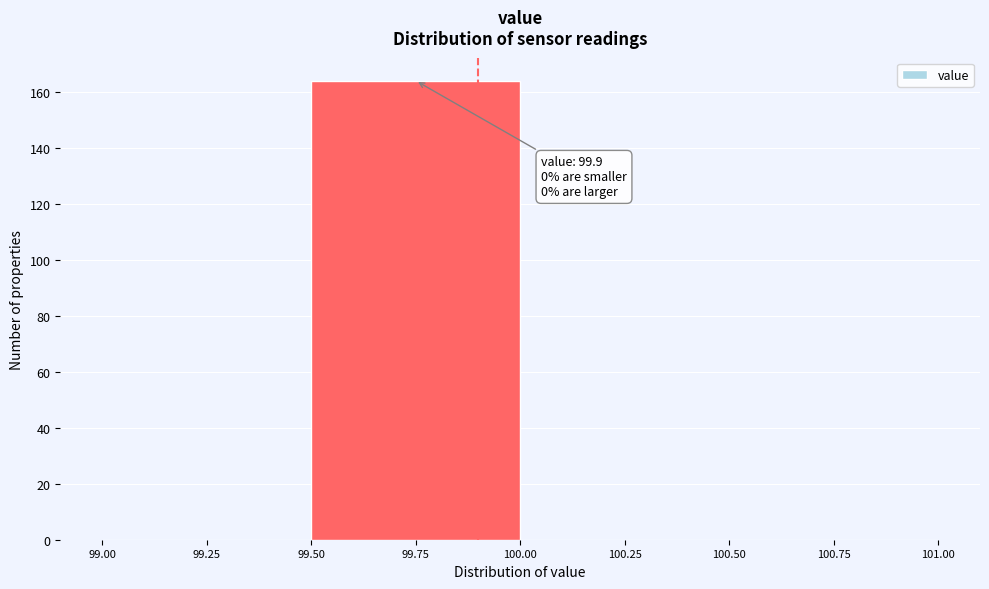

Over which range of the x-axis is the bar tallest?

99.50 to 100.00